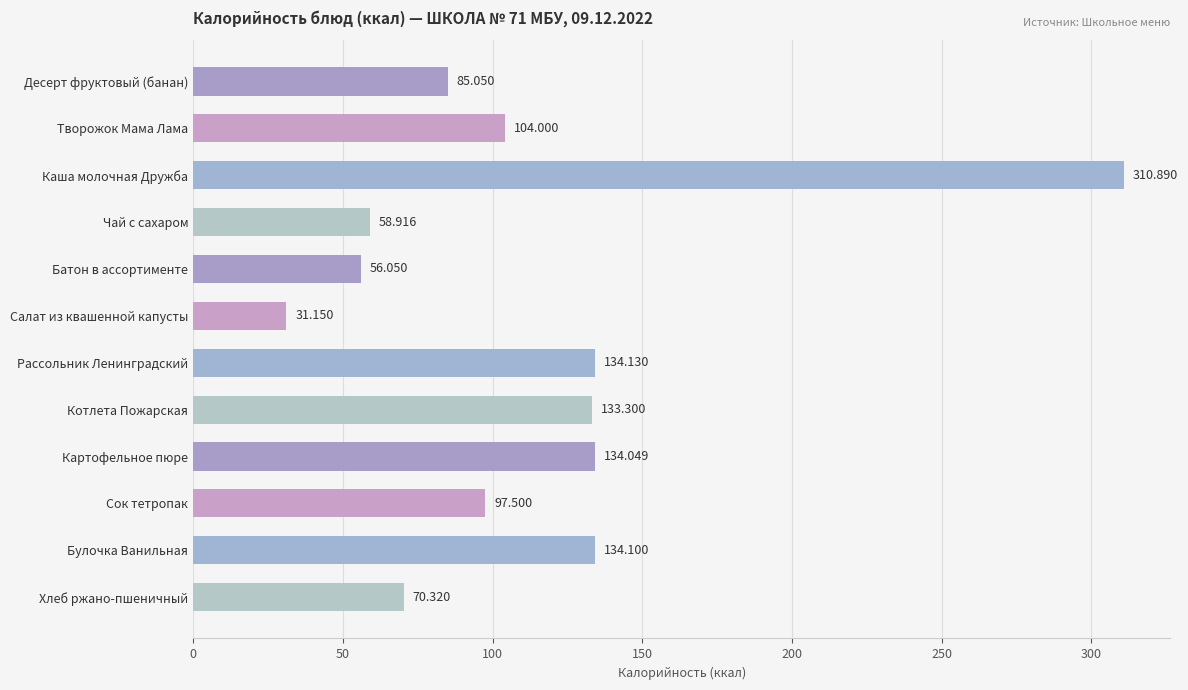

What is the difference between the maximum and minimum values?

279.7